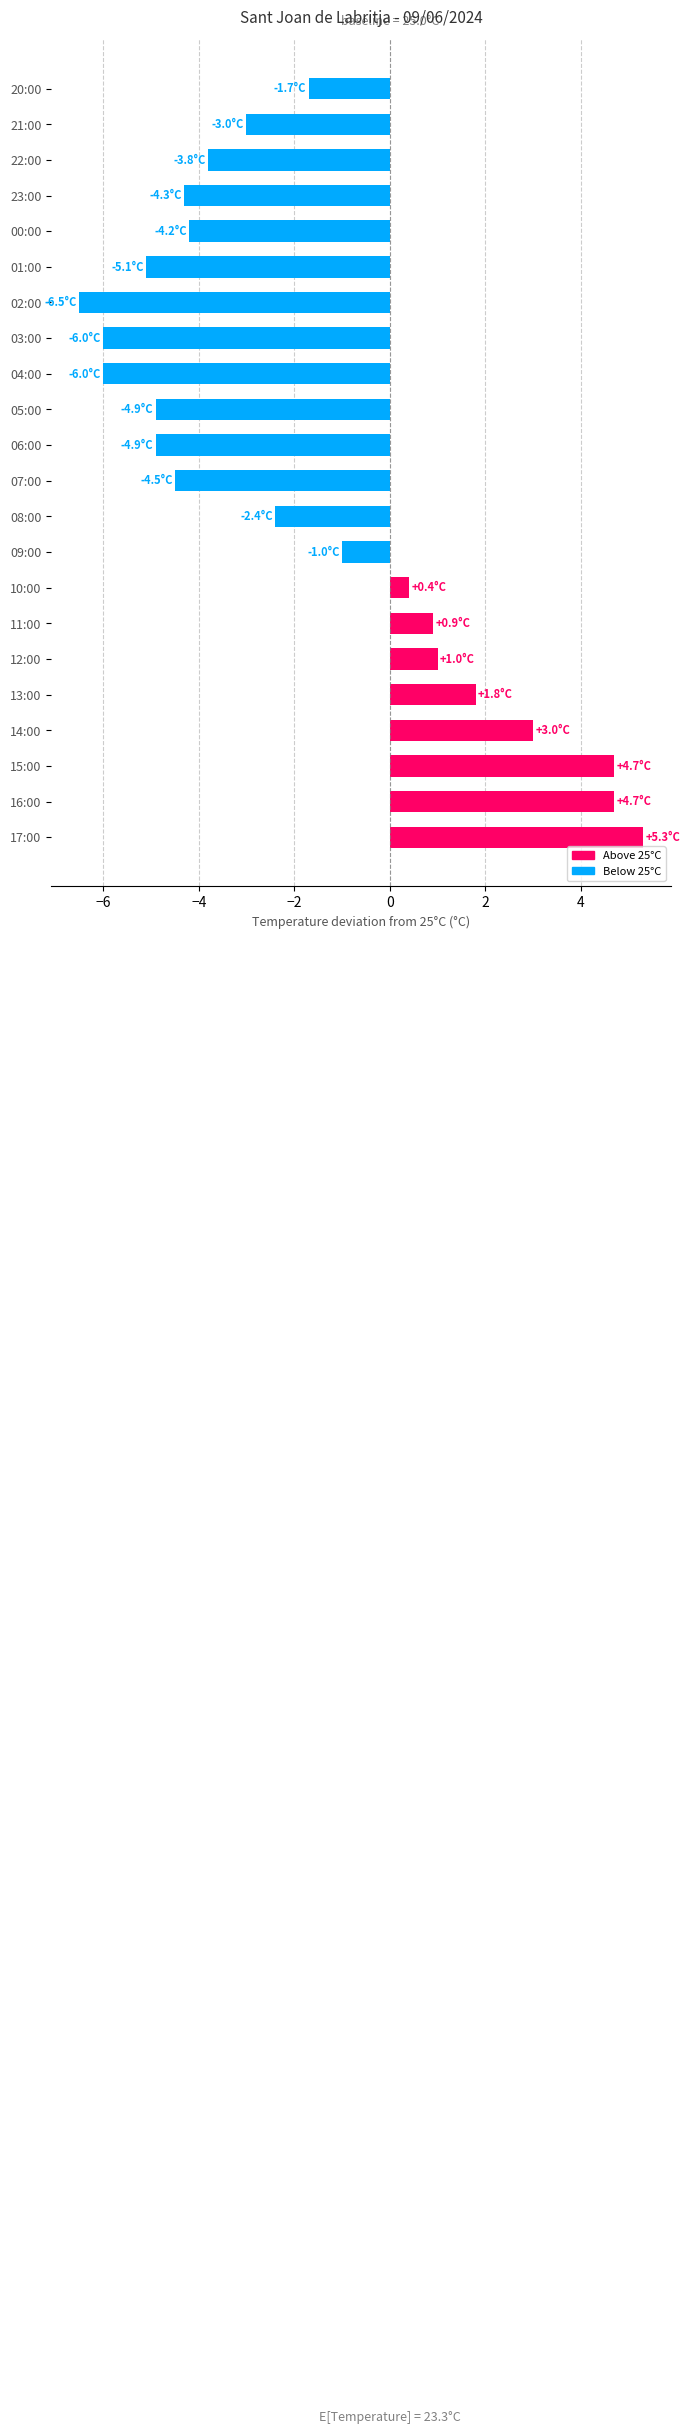

Which category has the lowest value across all series?

02:00